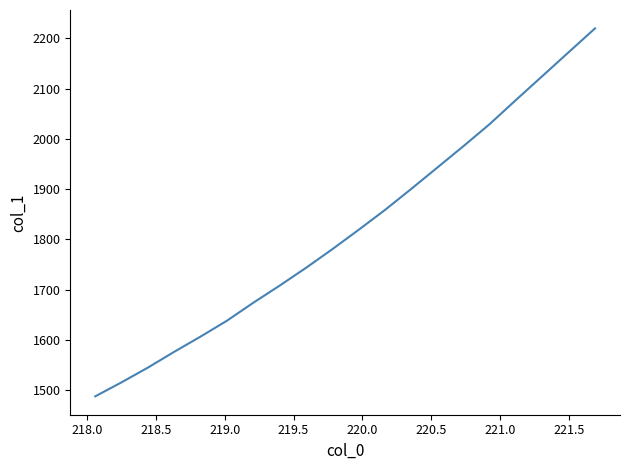

What is the maximum value shown in the chart?

2220.0